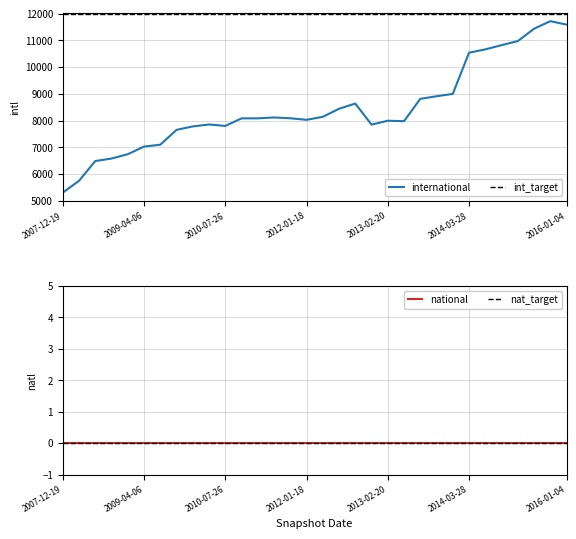

What is the label of the 13th point from the left?

2011-02-21